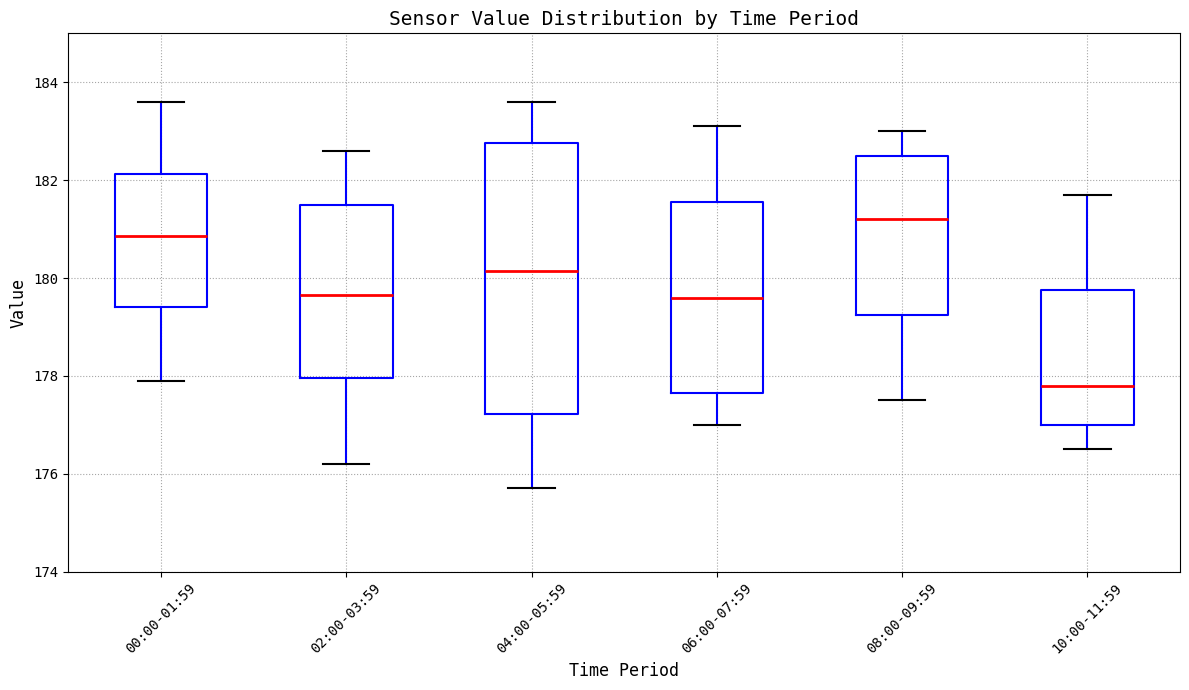

Reading left to right, transcribe this box plot: for each box, give where its median line is, the range the box spans, and where its two whiskers end, as read against the y-axis. The values are not printed on the chart, so give them approximately, as read against the axis.

00:00-01:59: median 180.8, box 179.4 to 182.2, whiskers 178.0 to 183.6
02:00-03:59: median 179.6, box 178.0 to 181.6, whiskers 176.2 to 182.6
04:00-05:59: median 180.2, box 177.2 to 182.8, whiskers 175.8 to 183.6
06:00-07:59: median 179.6, box 177.6 to 181.6, whiskers 177.0 to 183.2
08:00-09:59: median 181.2, box 179.2 to 182.6, whiskers 177.6 to 183.0
10:00-11:59: median 177.8, box 177.0 to 179.8, whiskers 176.6 to 181.8